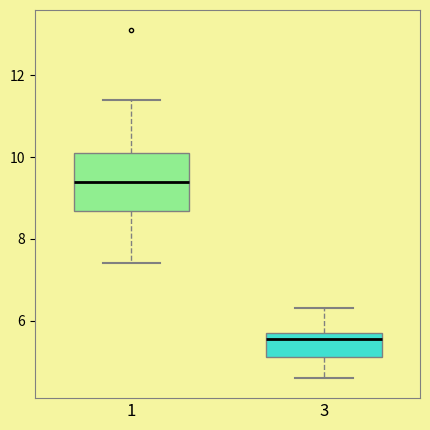

Which box has the lowest median line?

3